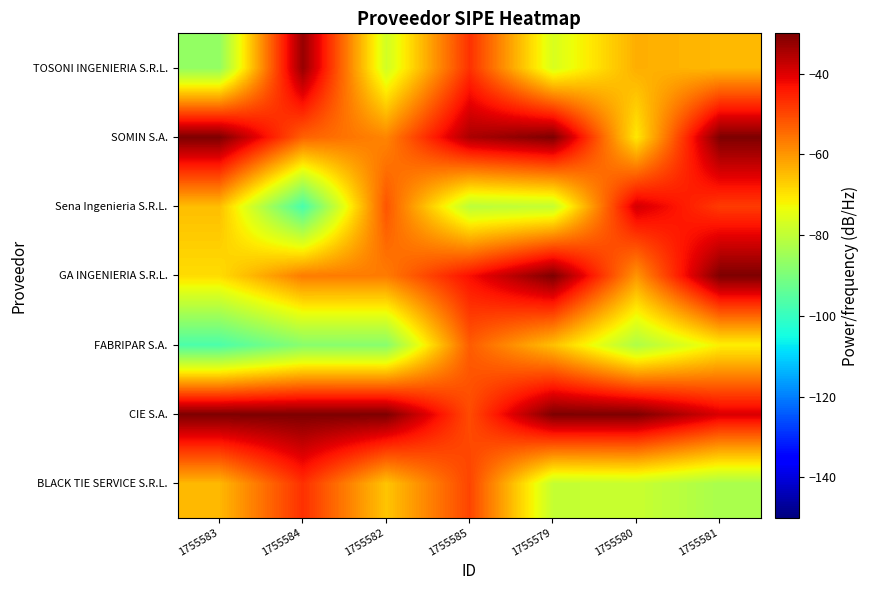

Which has a higher value, 1755580 or 1755584?

1755584